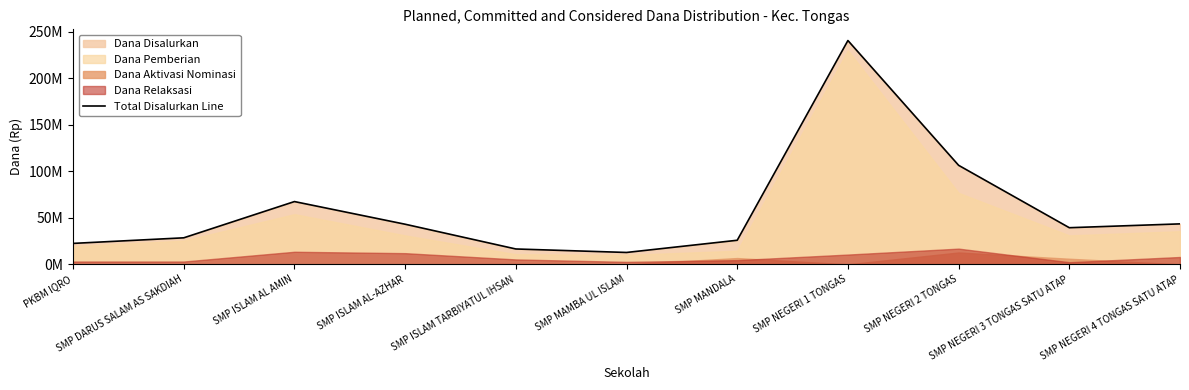

Which category has the lowest value across all series?

SMP MAMBA UL ISLAM